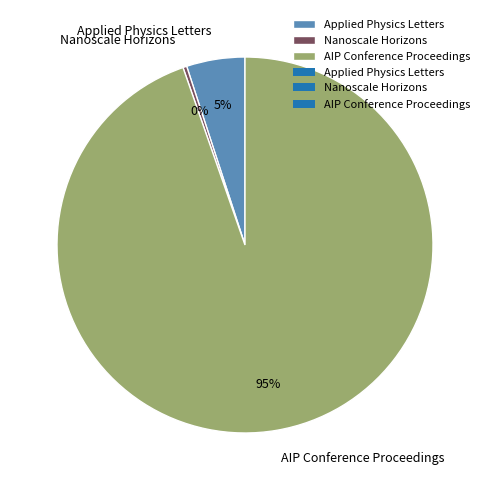

To the nearest percent, what is the combined percentage of AIP Conference Proceedings and Applied Physics Letters?

100%